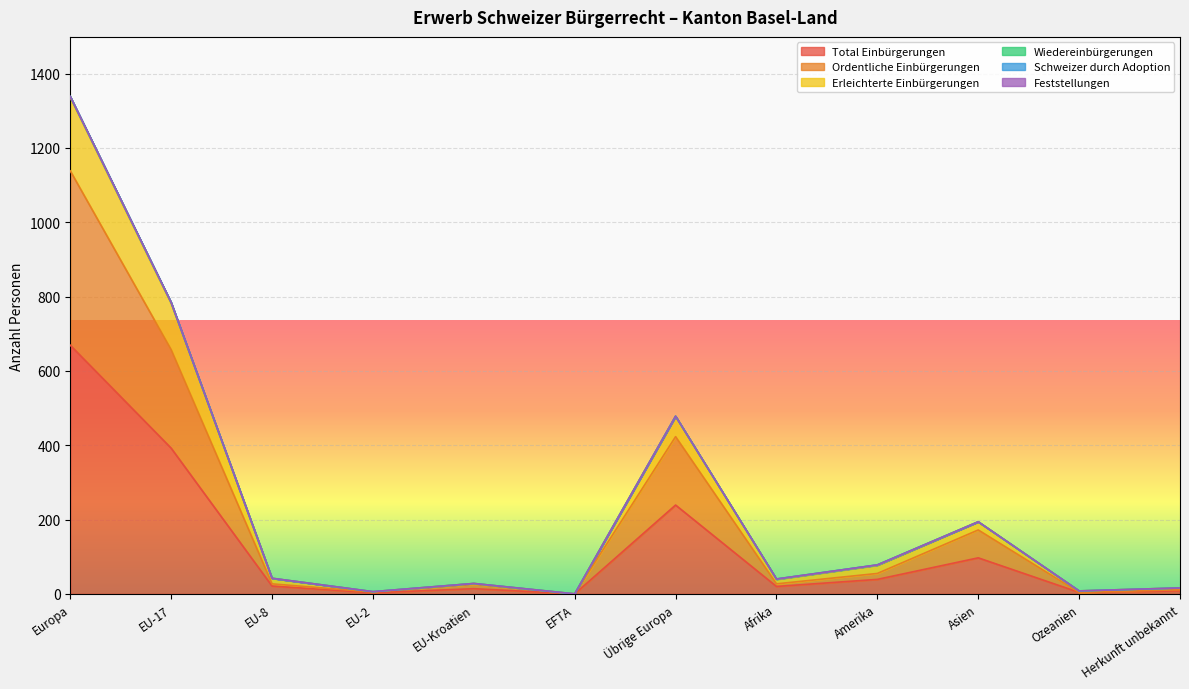

At how many categories does at least one series exceed 352?

3